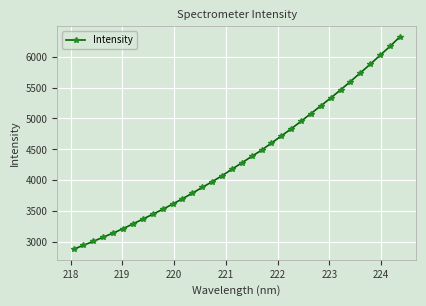

What is the average value?

4359.8